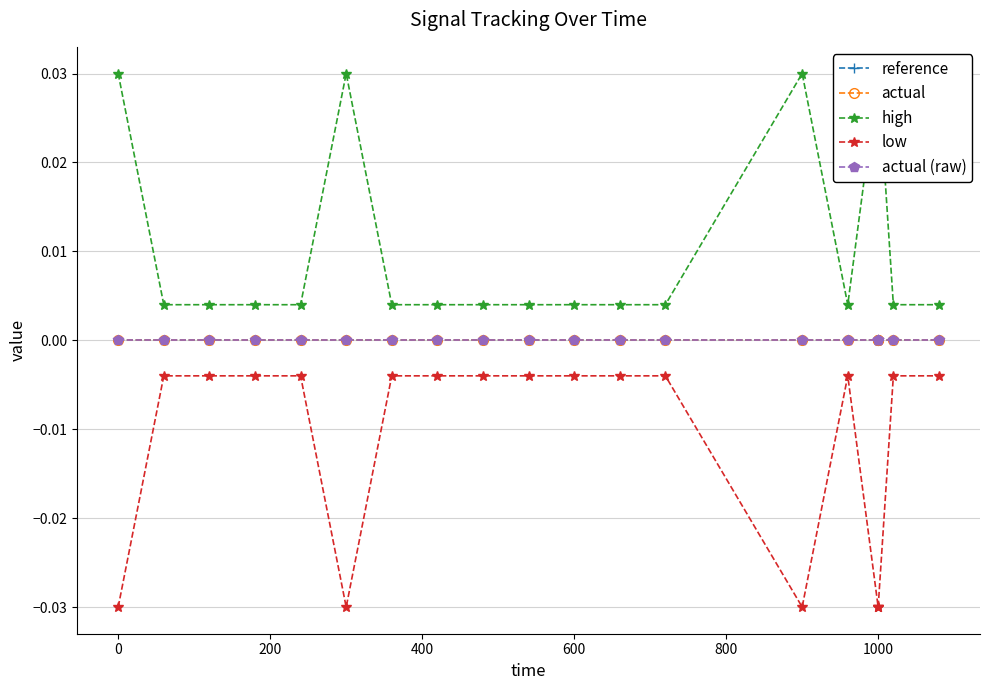

Rank the series by their maximum value, from lowest to highest.

low, reference, actual, actual (raw), high